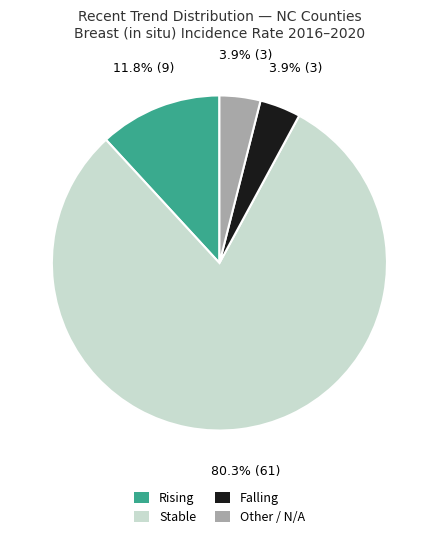

To the nearest percent, what is the difference between the largest and smallest slice percentages?

76%